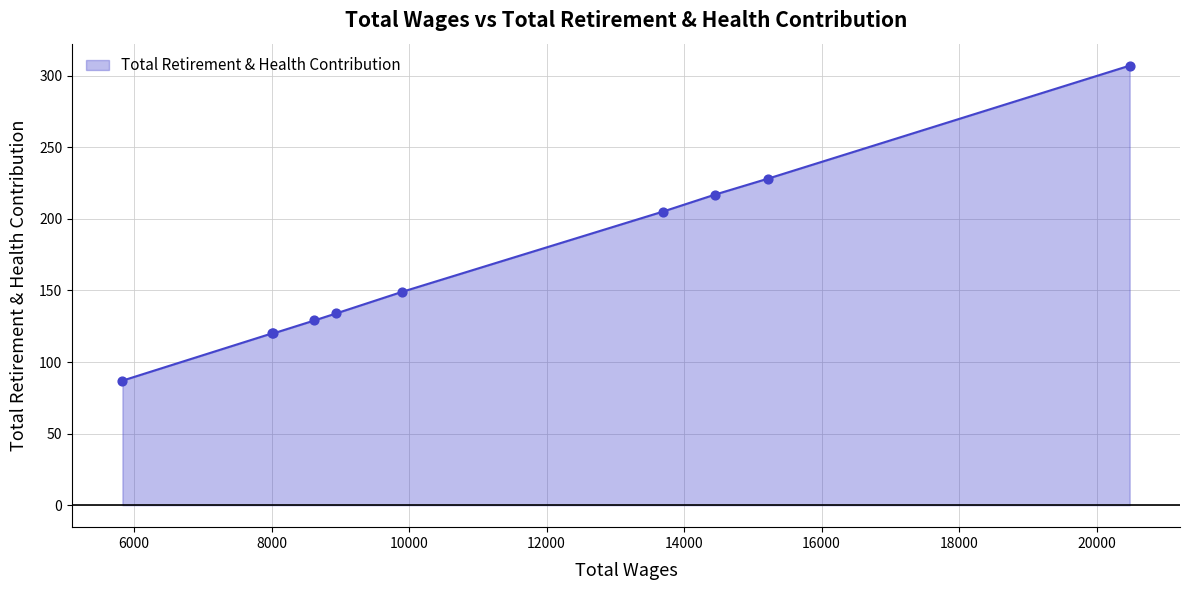

What is the minimum value shown in the chart?

87